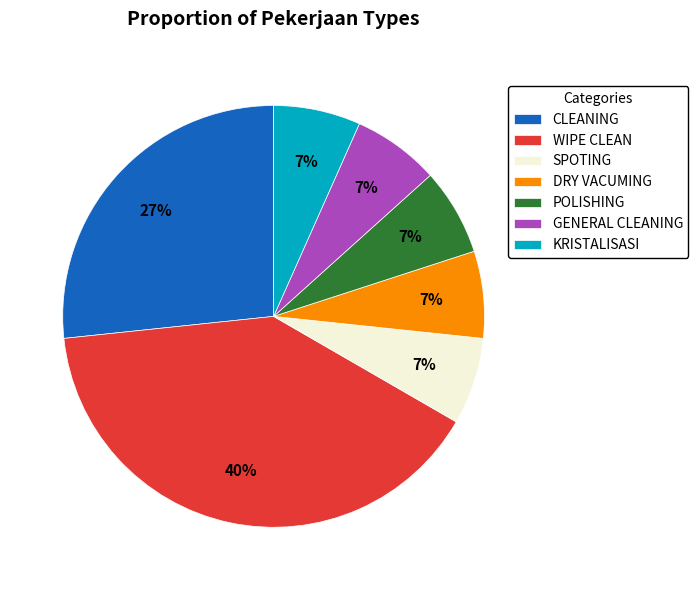

What is the largest slice in the pie chart?

WIPE CLEAN